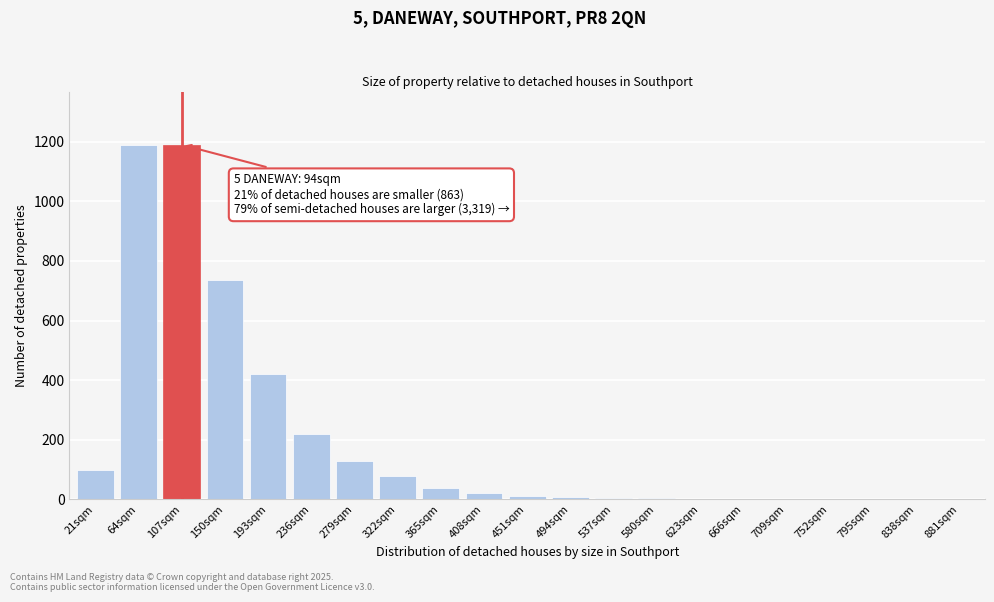

Where is the data nearest to the value 595?

150sqm